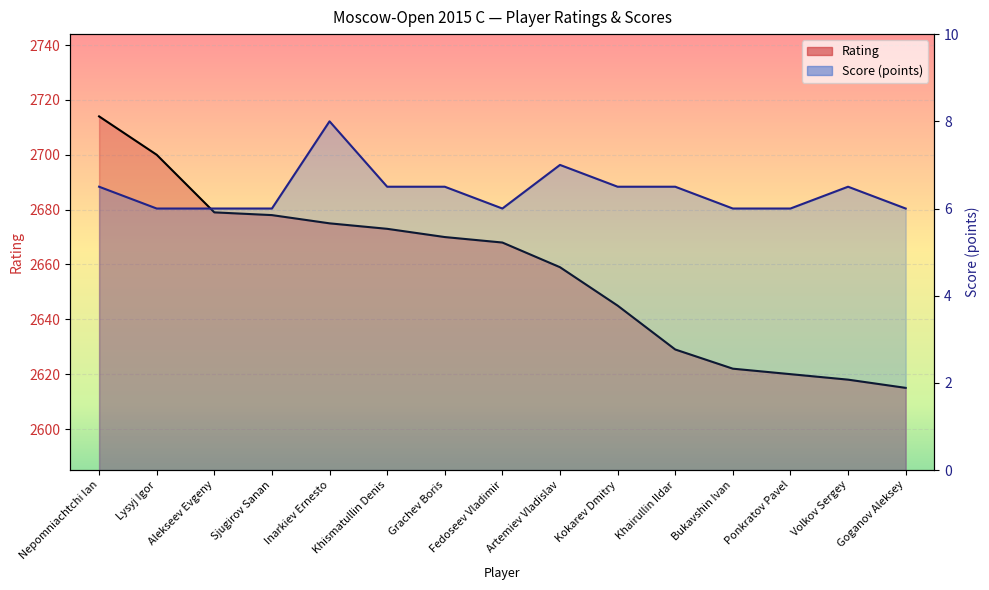

Rank the categories by Rating value from highest to lowest.

Nepomniachtchi Ian, Lysyj Igor, Alekseev Evgeny, Sjugirov Sanan, Inarkiev Ernesto, Khismatullin Denis, Grachev Boris, Fedoseev Vladimir, Artemiev Vladislav, Kokarev Dmitry, Khairullin Ildar, Bukavshin Ivan, Ponkratov Pavel, Volkov Sergey, Goganov Aleksey